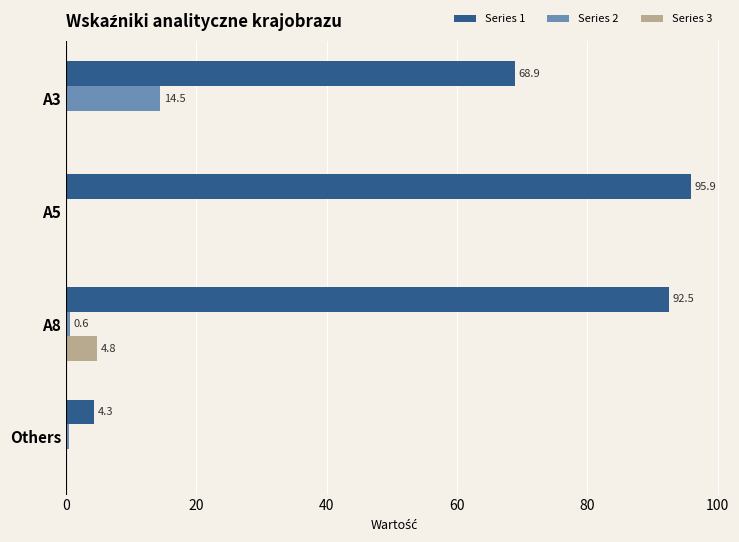

Is it true that Series 2 equals -5.7 at A5?

False